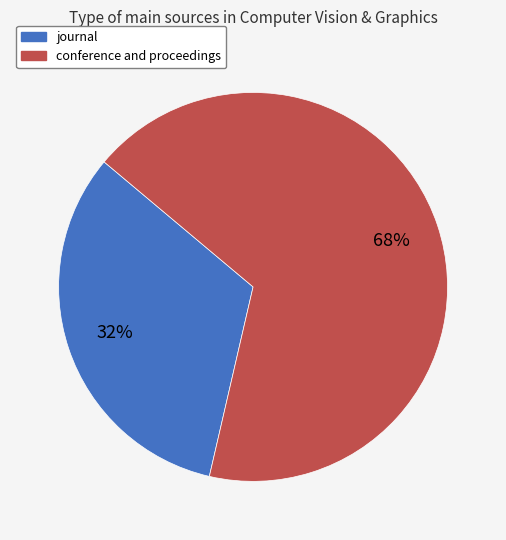

True or false: journal accounts for 11% of the total.

False